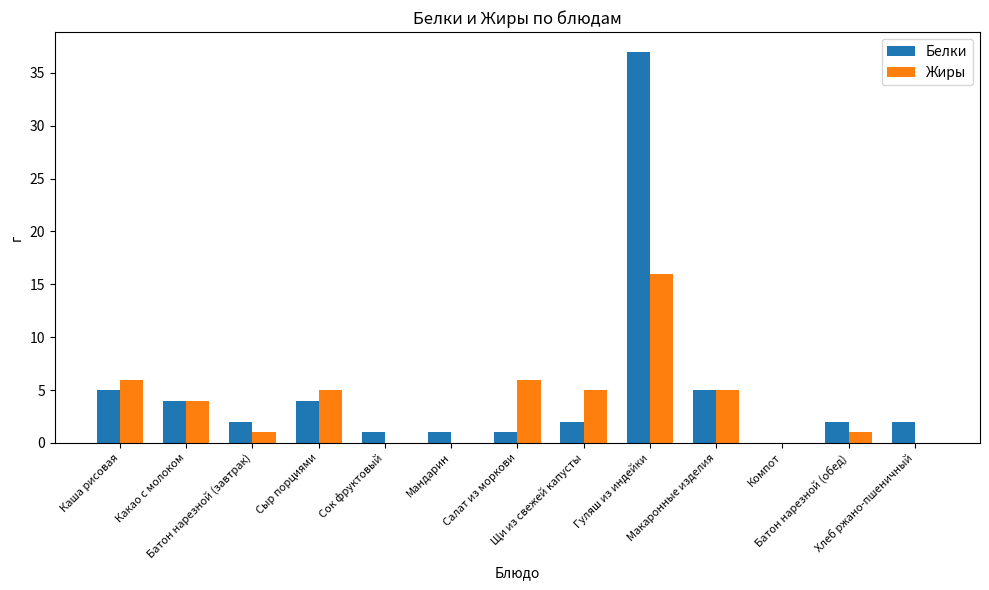

Reading left to right, what are all the values shown in this chart?

Белки: 5	4	2	4	1	1	1	2	37	5	0	2	2
Жиры: 6	4	1	5	0	0	6	5	16	5	0	1	0